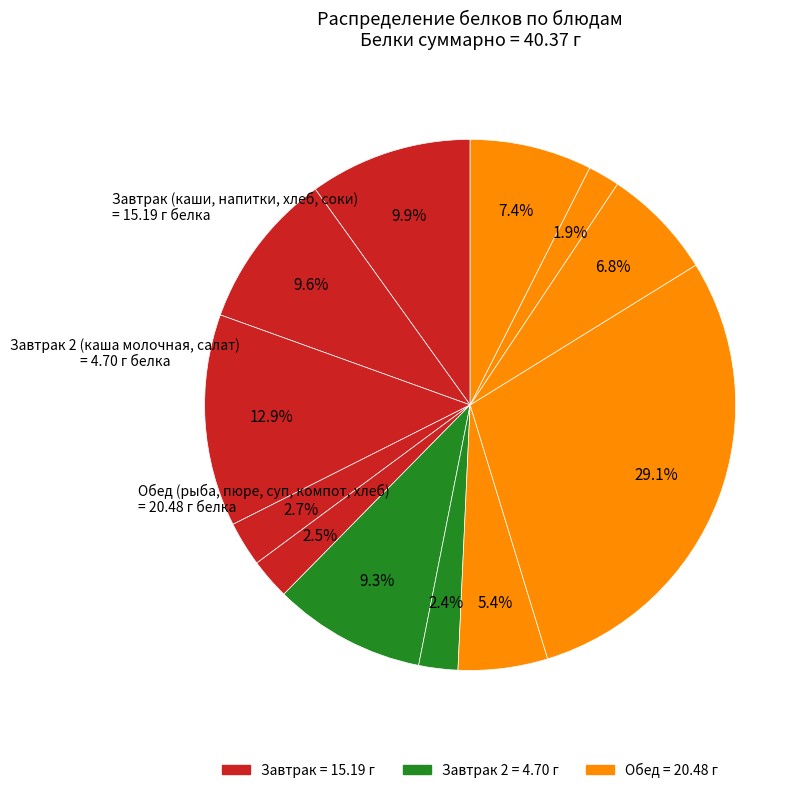

Which slice is the largest?

рыба припущенная с овощами в молоке